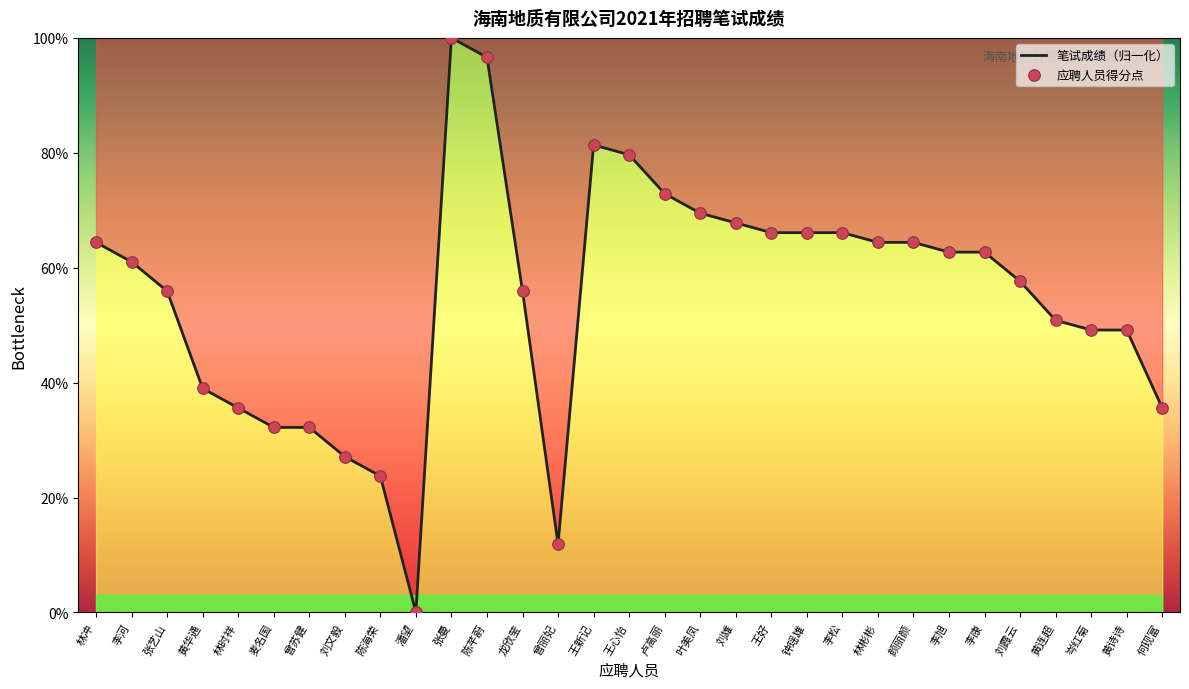

What is the change in value from 龙欣莹 to 刘霞云?

+1.7